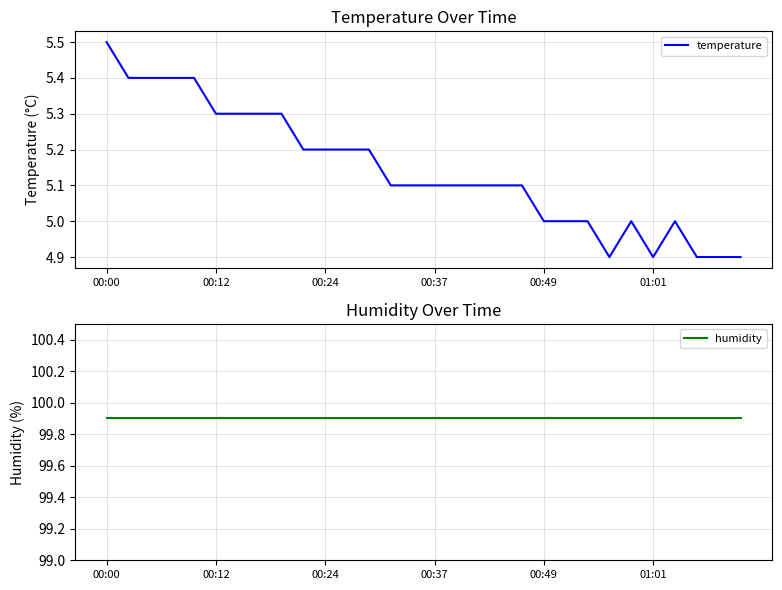

The value of humidity at 00:00 is 99.9. True or false?

True